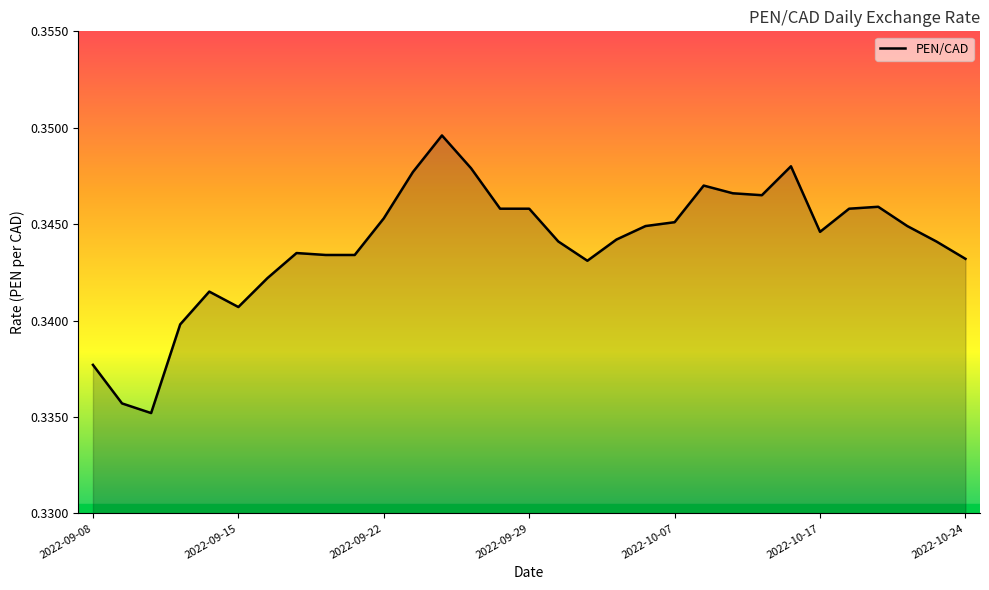

True or false: the data shows 0.1 at 2022-10-17.

False